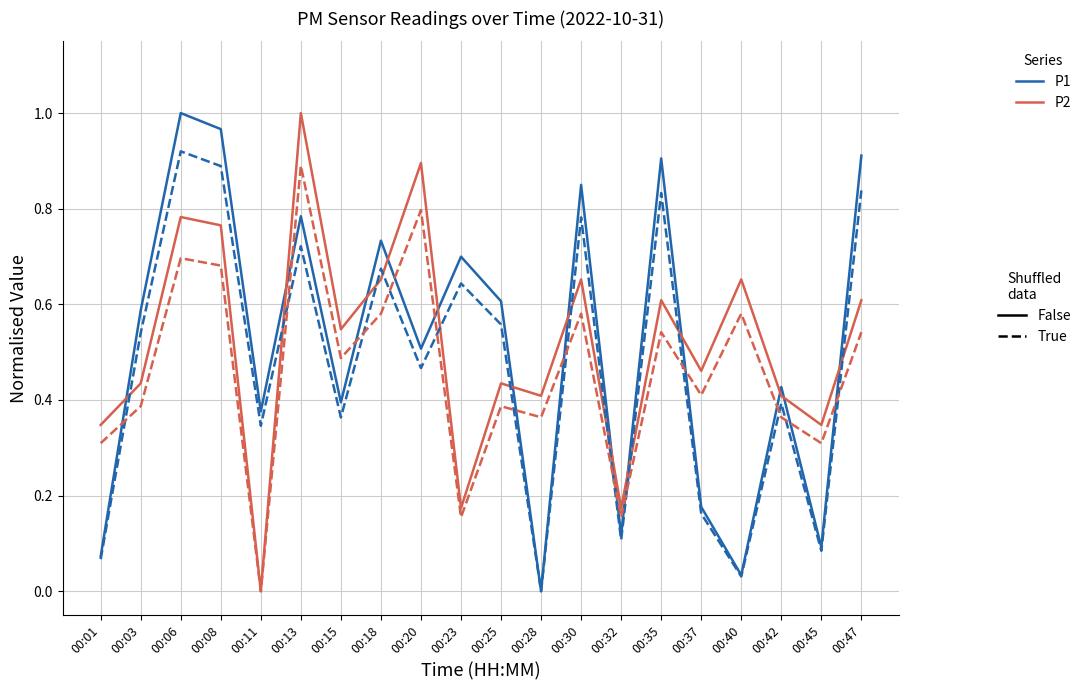

What is the total value across all series at 00:47?

2.9